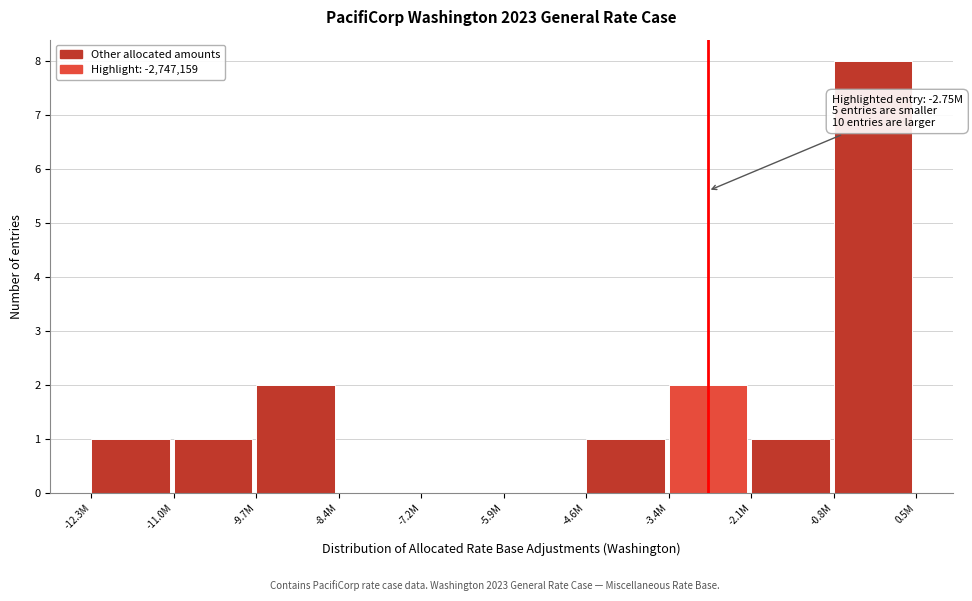

Reading left to right, list all the values displayed in this chart.

-12.3M=1	-11.0M=1	-9.7M=2	-8.4M=0	-7.2M=0	-5.9M=0	-4.6M=1	-3.4M=2	-2.1M=1	-0.8M=8